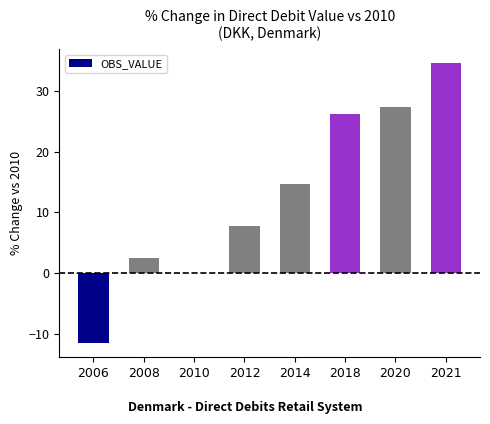

Does the chart contain stacked bars?

No